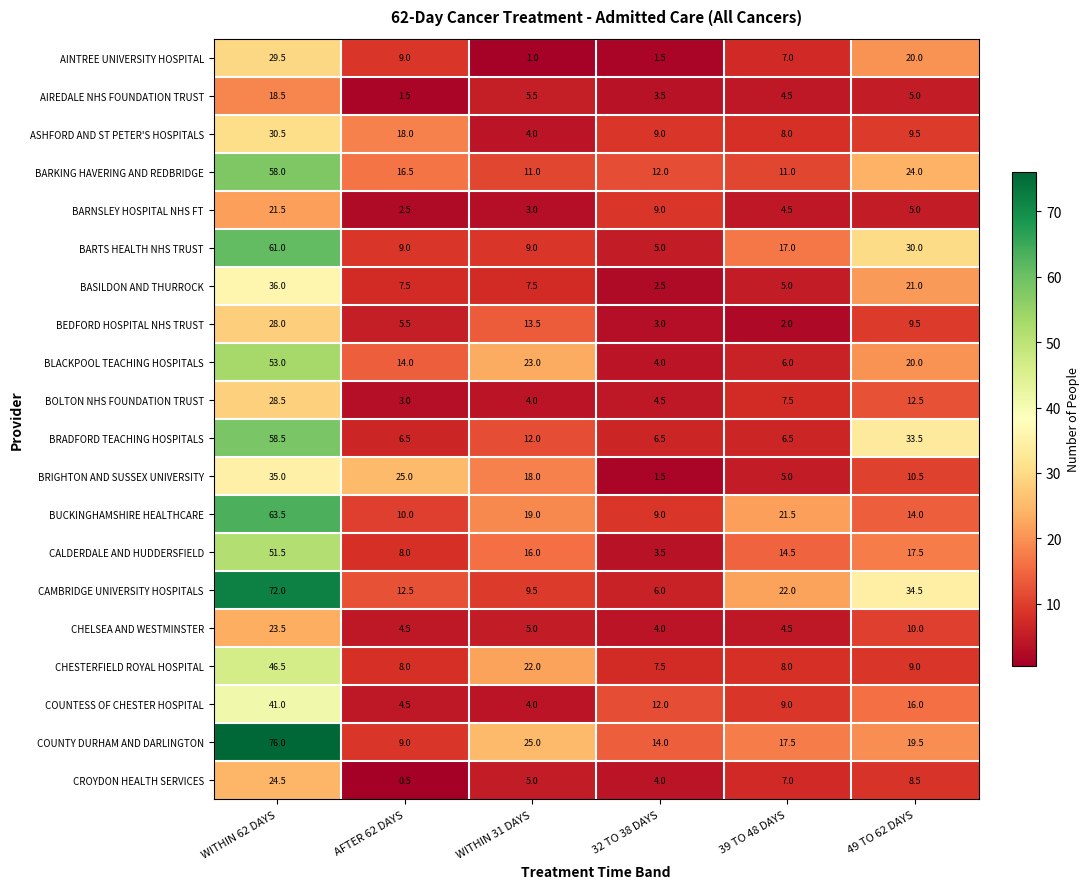

What is the difference between the highest and lowest values at 32 TO 38 DAYS?

12.5